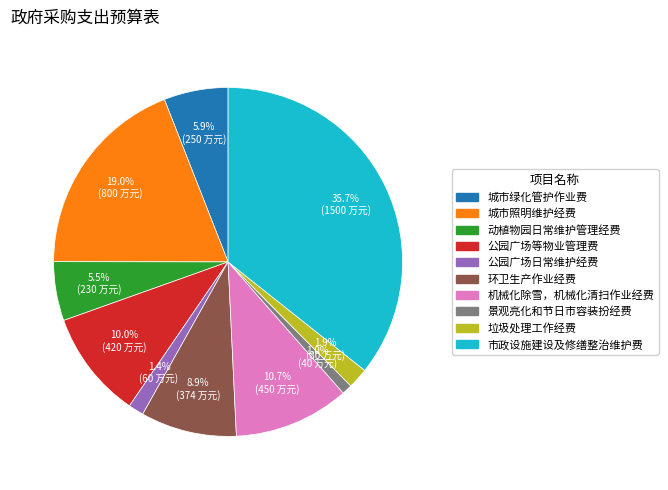

How many segments does this pie chart have?

10